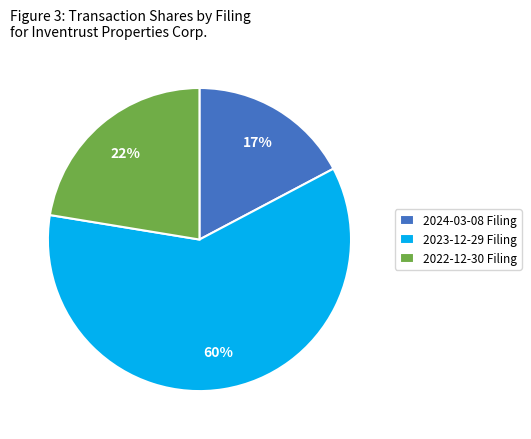

Is 2024-03-08 Filing the majority of the pie?

No